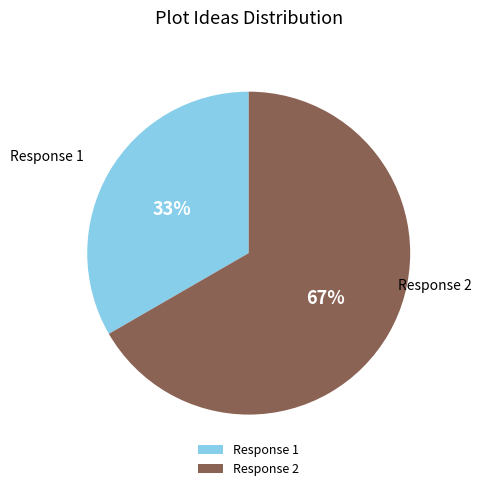

Do Response 1 and Response 2 together represent more than half of the pie?

Yes